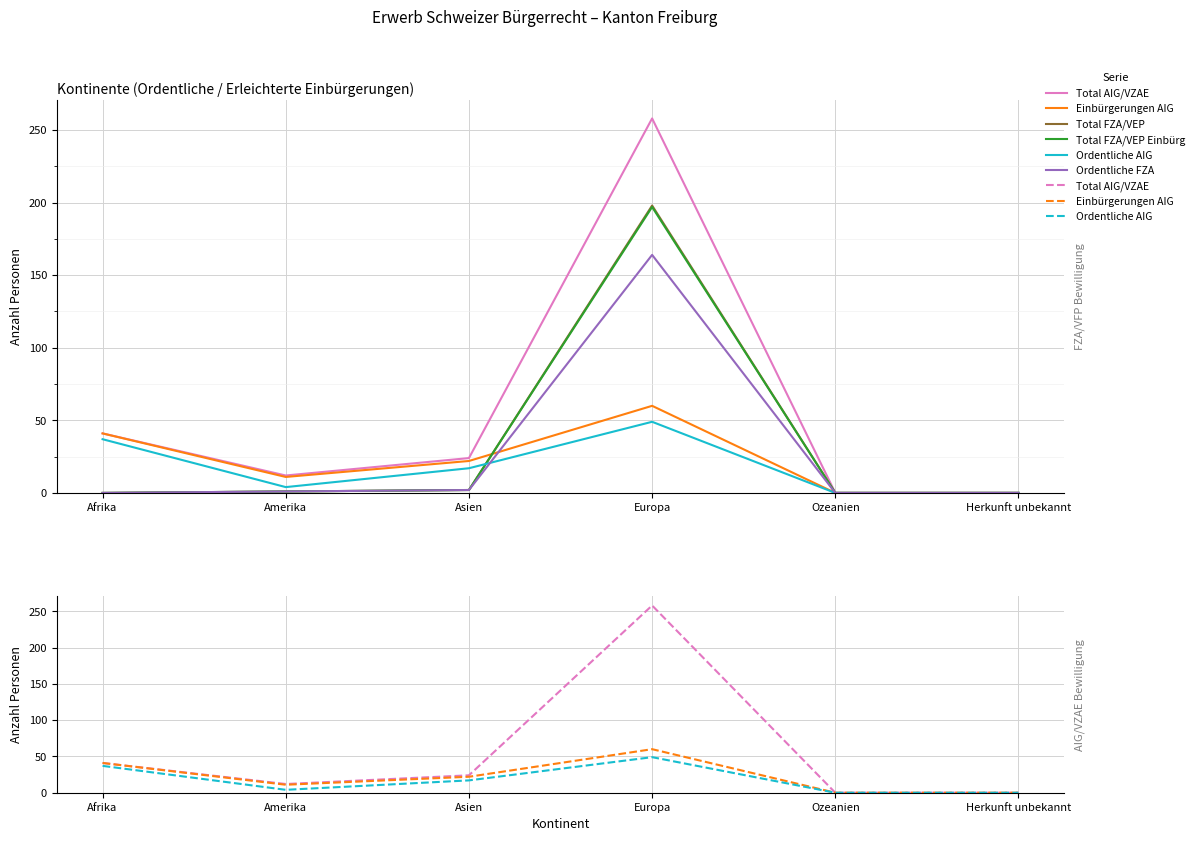

At which label does Ordentliche AIG first exceed 17?

Afrika